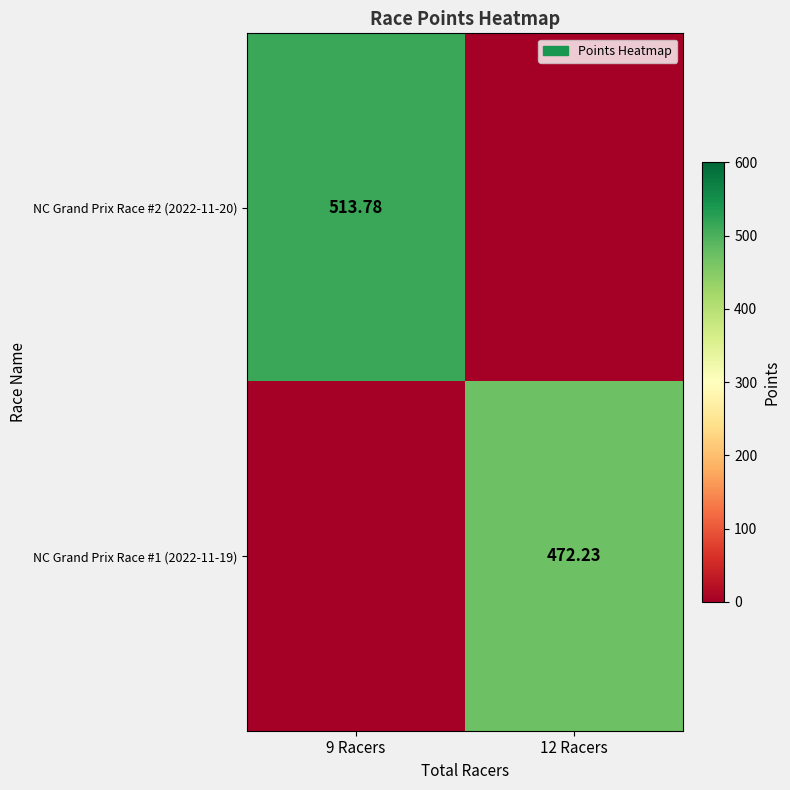

Rank the categories by NC Grand Prix Race #1 (2022-11-19) value from lowest to highest.

9 Racers, 12 Racers